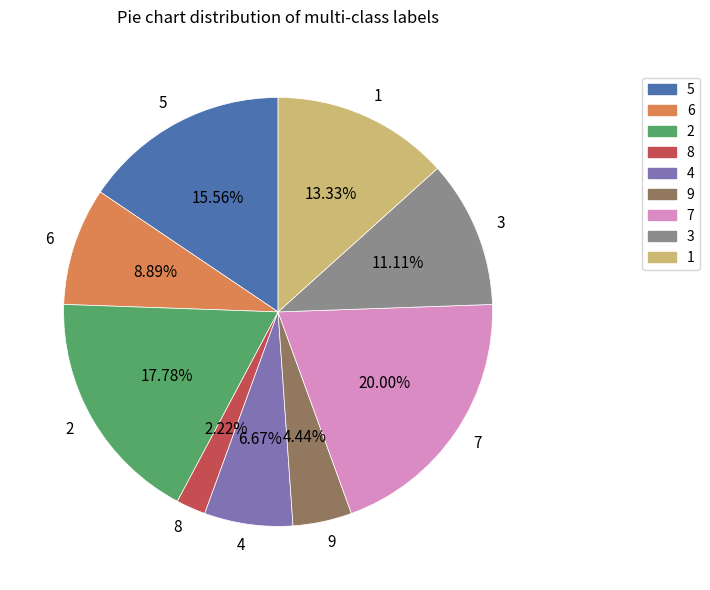

Rank the categories by value from lowest to highest.

8, 9, 4, 6, 3, 1, 5, 2, 7